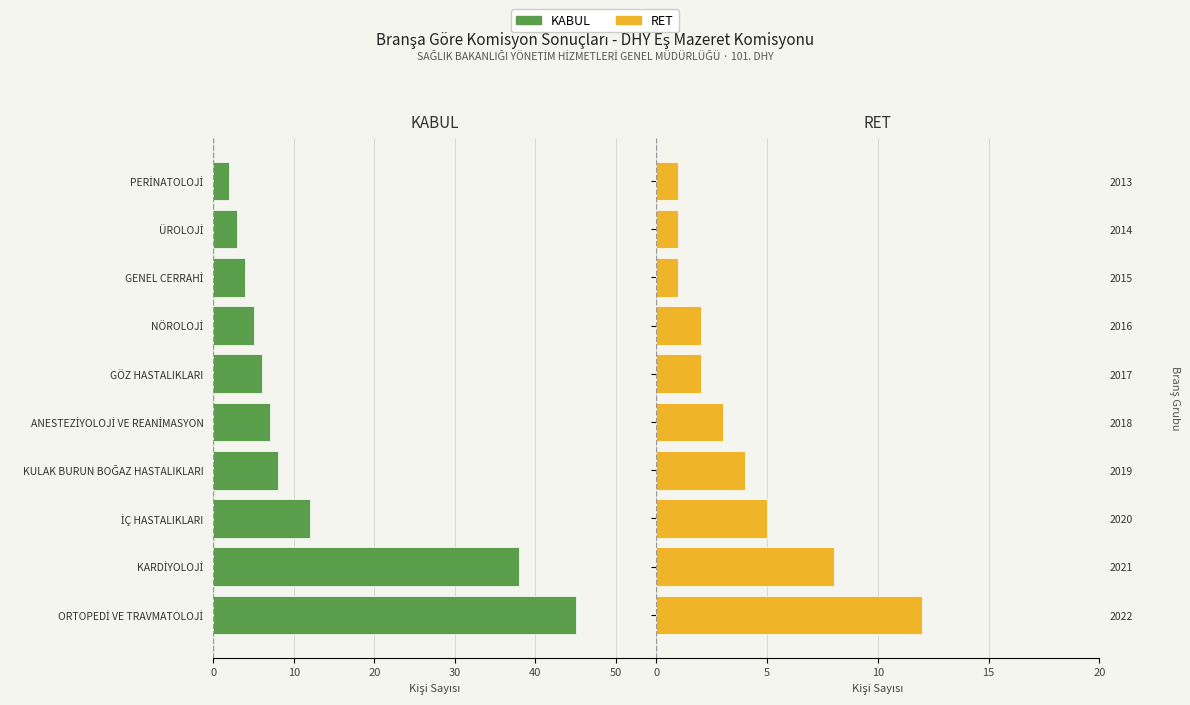

What are all the series names shown in the legend?

KABUL, RET